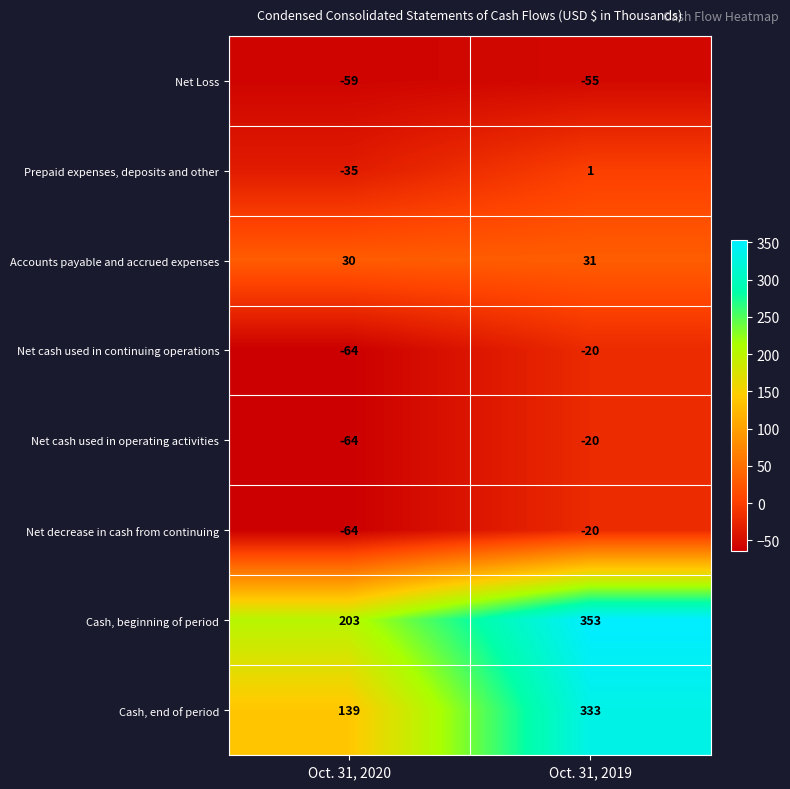

At which category is the sum across all series the highest?

Oct. 31, 2019